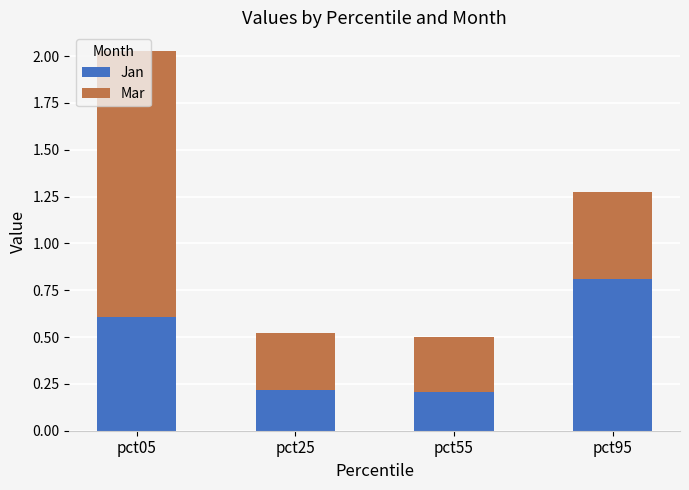

Which category has the highest value in the Jan series?

pct95